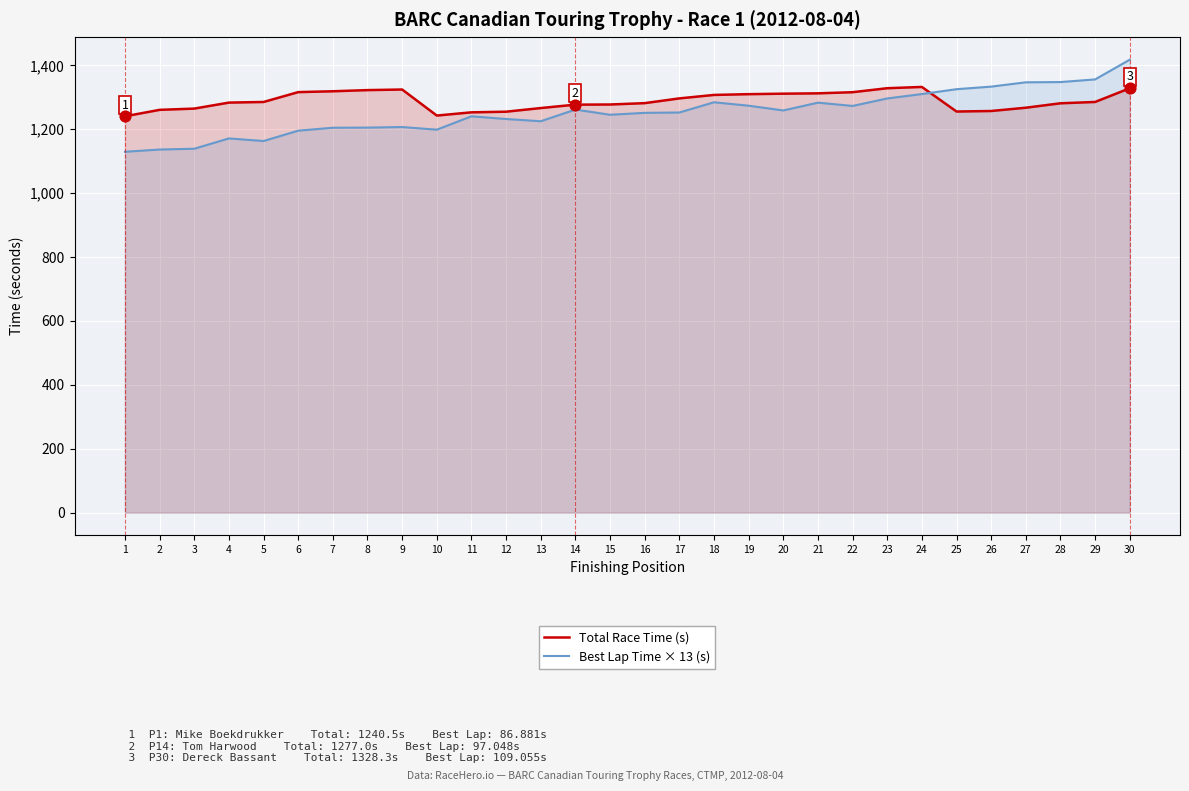

What is the total value across all series at 29?

2641.3